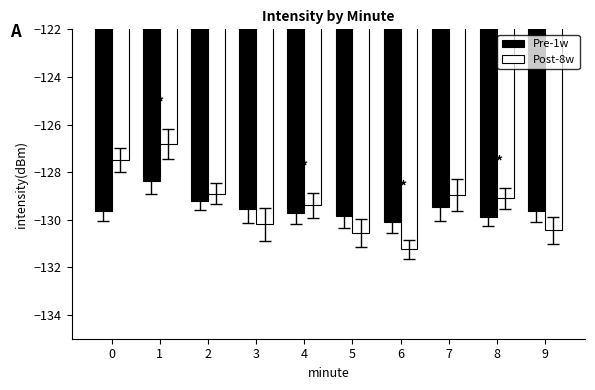

How many bars are there in each group?

2